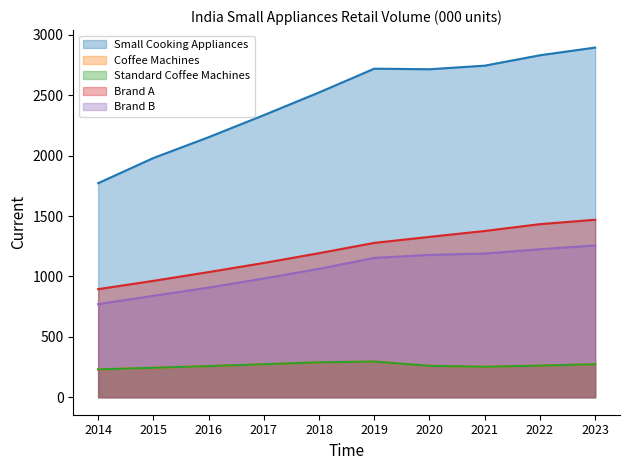

Reading left to right, transcribe all the data shown in this chart.

Small Cooking Appliances: 2014=1772.7	2015=1981.0	2016=2153.4	2017=2336.1	2018=2524.1	2019=2721.0	2020=2716.2	2021=2746.0	2022=2832.1	2023=2895.8
Coffee Machines: 2014=230.3	2015=243.9	2016=258.1	2017=273.3	2018=289.3	2019=295.7	2020=260.0	2021=252.5	2022=261.9	2023=273.5
Standard Coffee Machines: 2014=230.3	2015=243.9	2016=258.1	2017=273.3	2018=289.3	2019=295.7	2020=260.0	2021=252.5	2022=261.9	2023=273.5
Brand A: 2014=895.0	2015=963.9	2016=1036.4	2017=1112.1	2018=1193.0	2019=1278.4	2020=1328.1	2021=1376.9	2022=1433.5	2023=1469.9
Brand B: 2014=771.3	2015=840.1	2016=908.2	2017=983.1	2018=1063.6	2019=1154.0	2020=1178.8	2021=1190.1	2022=1225.7	2023=1256.9